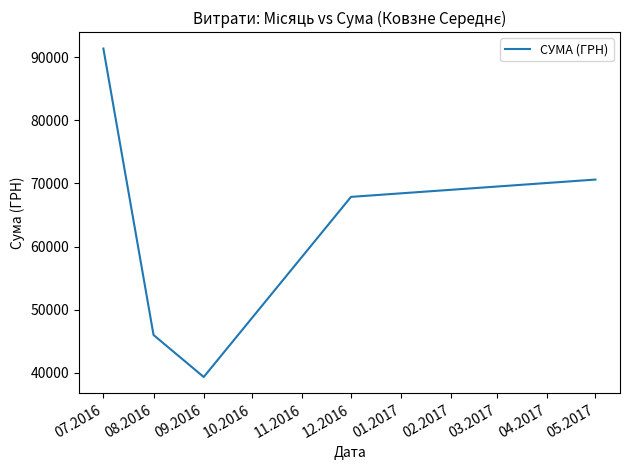

Which category has the highest value across all series?

07.2016